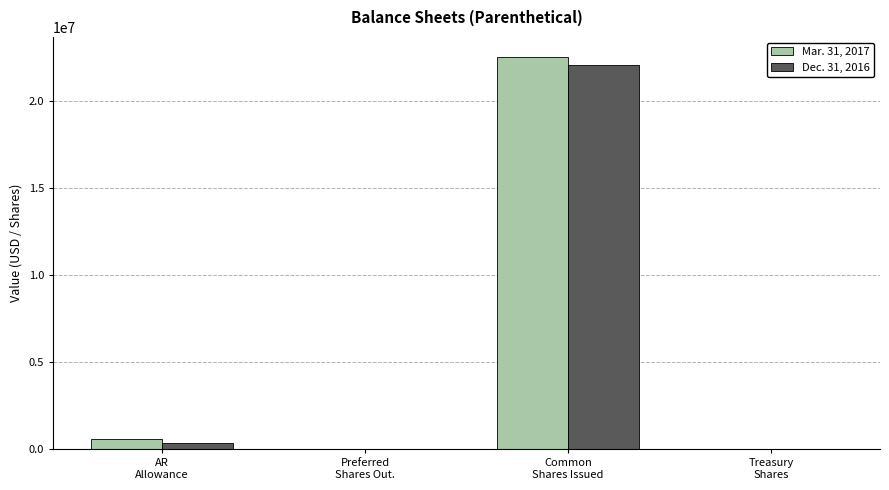

What value does the Dec. 31, 2016 series have at AR
Allowance, to the nearest 50?

379800